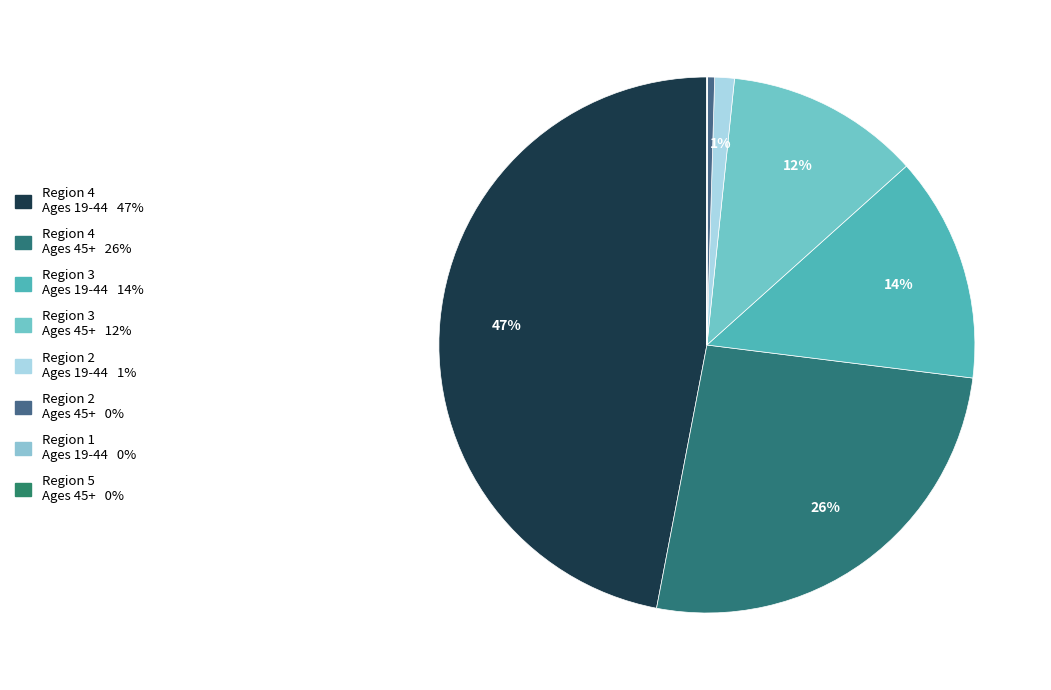

Does any single category account for the majority?

No